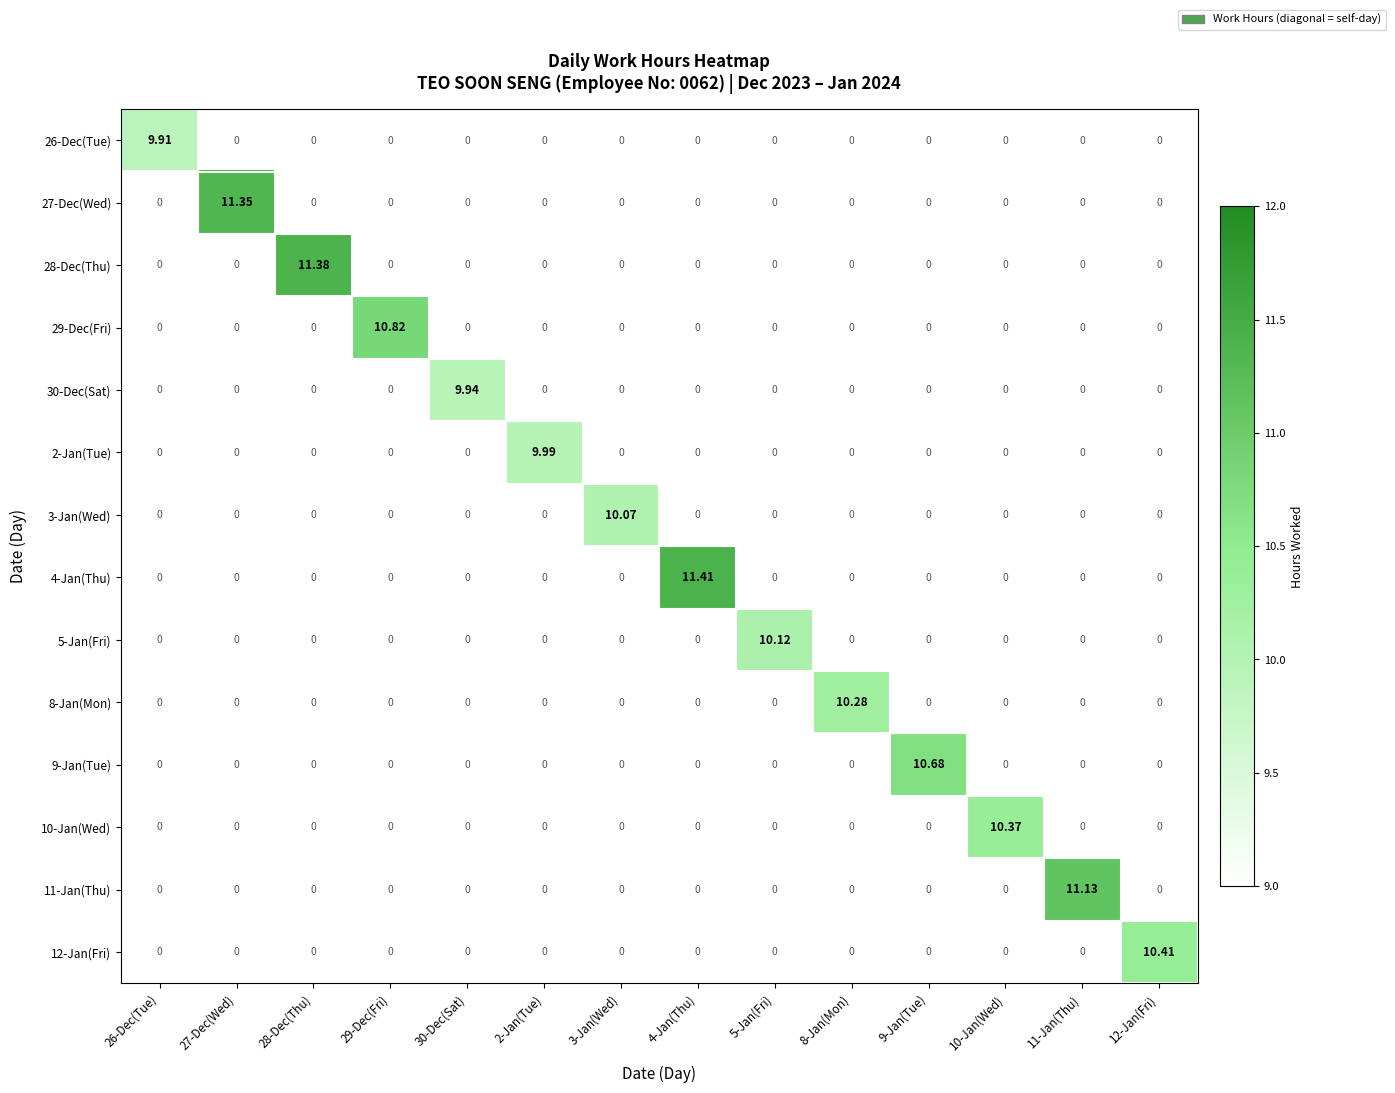

Count the number of categories in the chart.

14